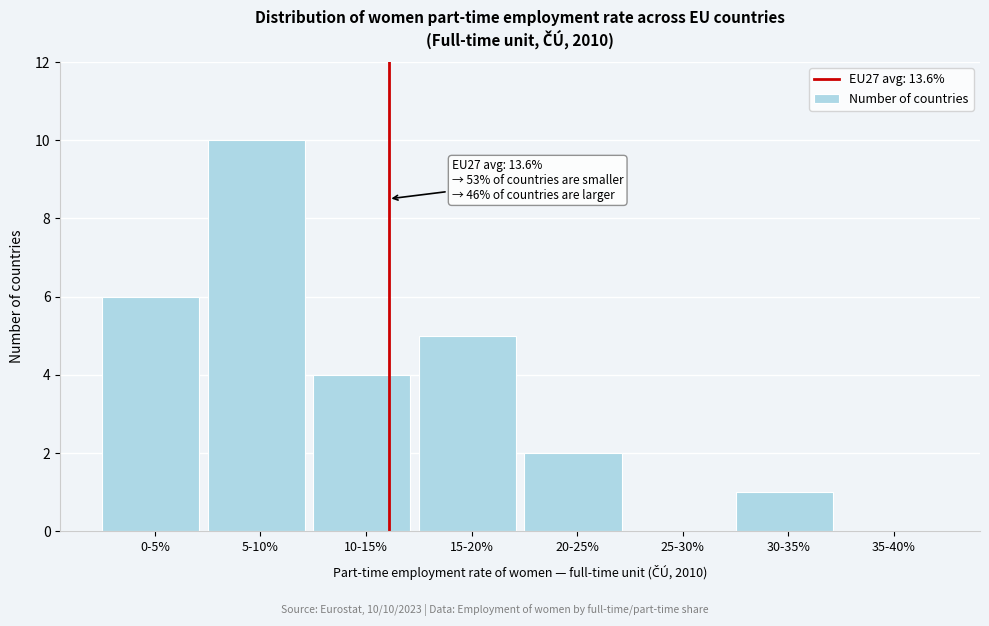

Reading left to right, list all the values displayed in this chart.

0-5%=6	5-10%=10	10-15%=4	15-20%=5	20-25%=2	25-30%=0	30-35%=1	35-40%=0